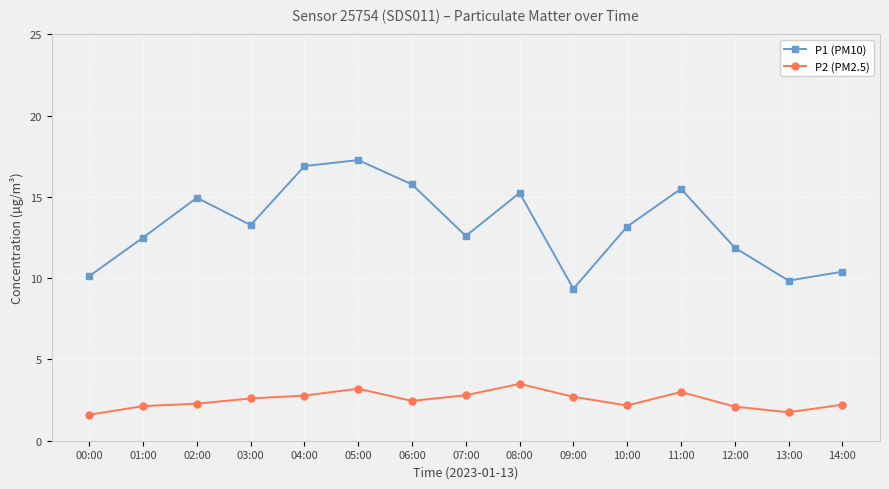

True or false: P2 (PM2.5) has more than 0 points higher than both neighbors.

True